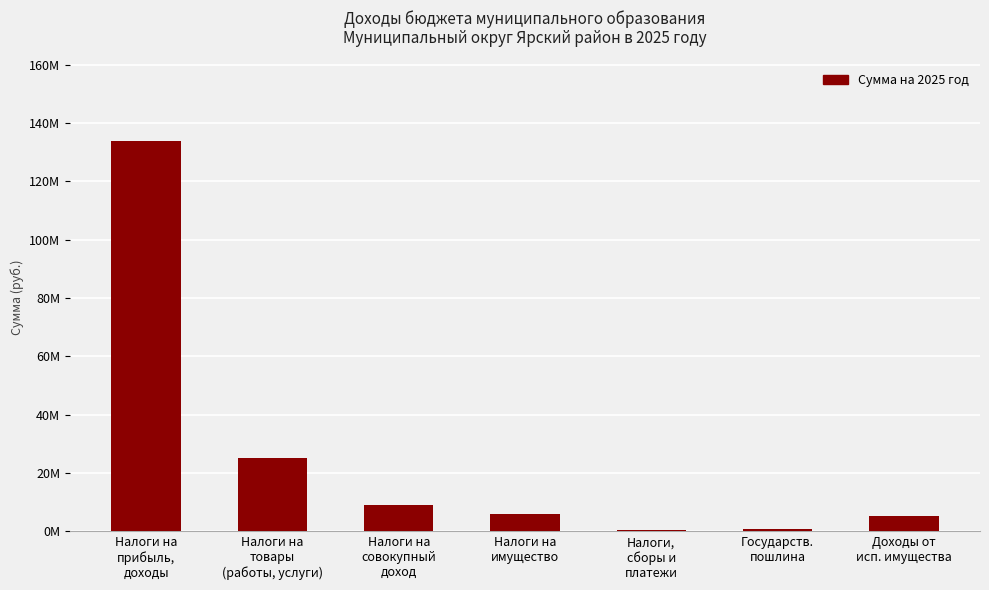

What position from the left is Государств.
пошлина?

6